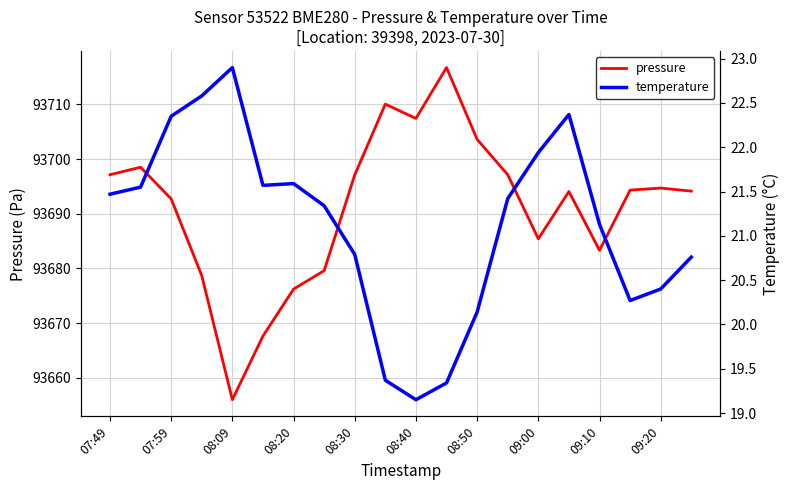

What are all the series names shown in the legend?

pressure, temperature